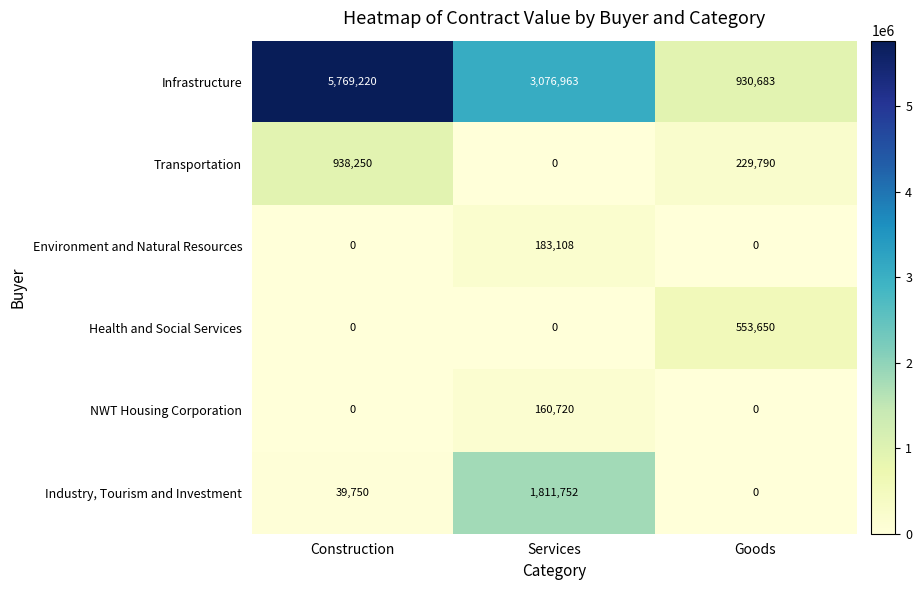

How many categories are shown in the chart?

3